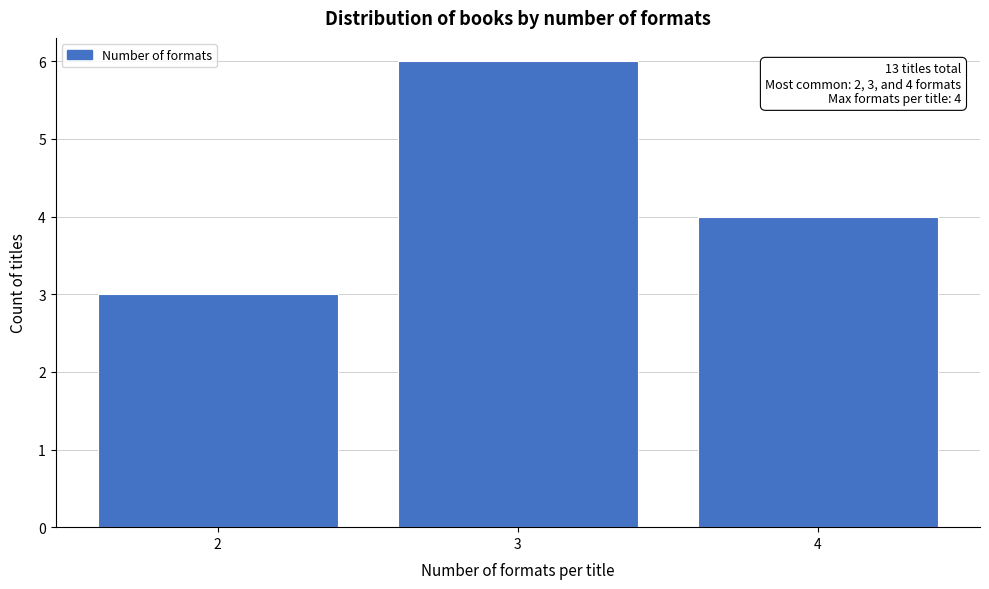

Reading left to right, what are all the values shown in this chart?

2=3	3=6	4=4